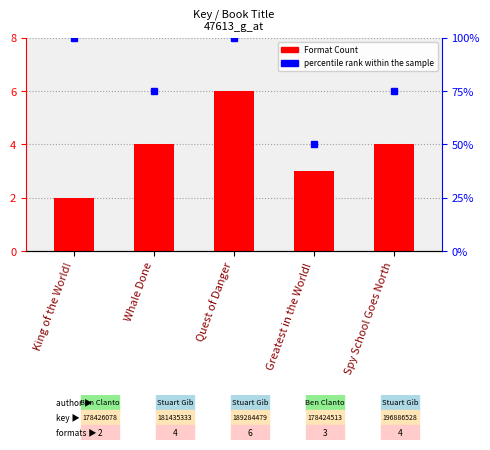

At which category does the chart reach its peak across all series?

Quest of Danger